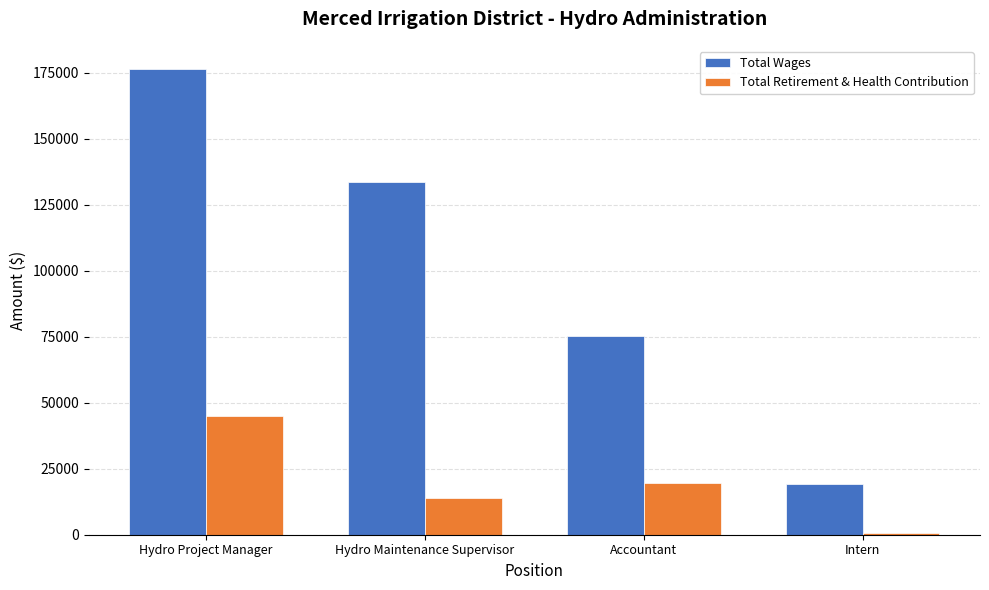

True or false: Total Retirement & Health Contribution has a value of 19573 at Accountant.

True